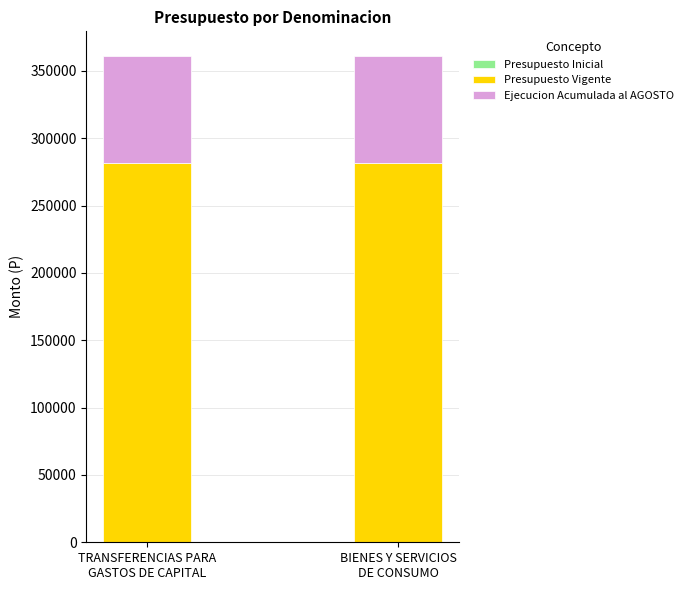

Reading left to right, list the values for the Presupuesto Vigente series.

281880	281880